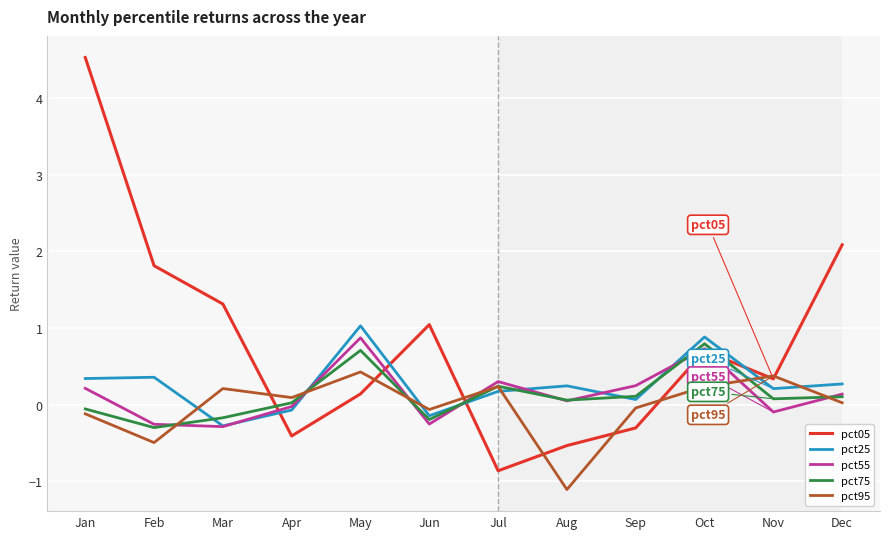

Is it true that pct05 equals -0.8 at Aug?

False